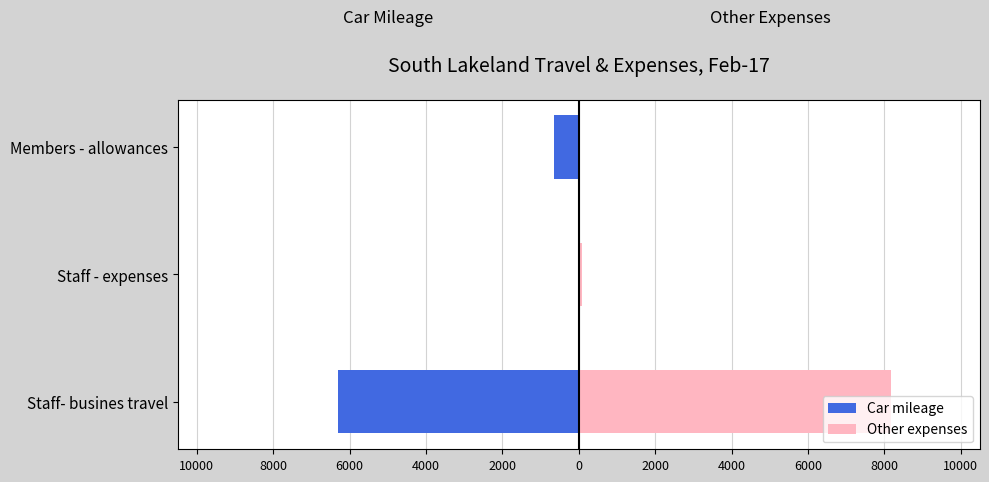

Are the bars grouped side by side (vs. stacked)?

Yes